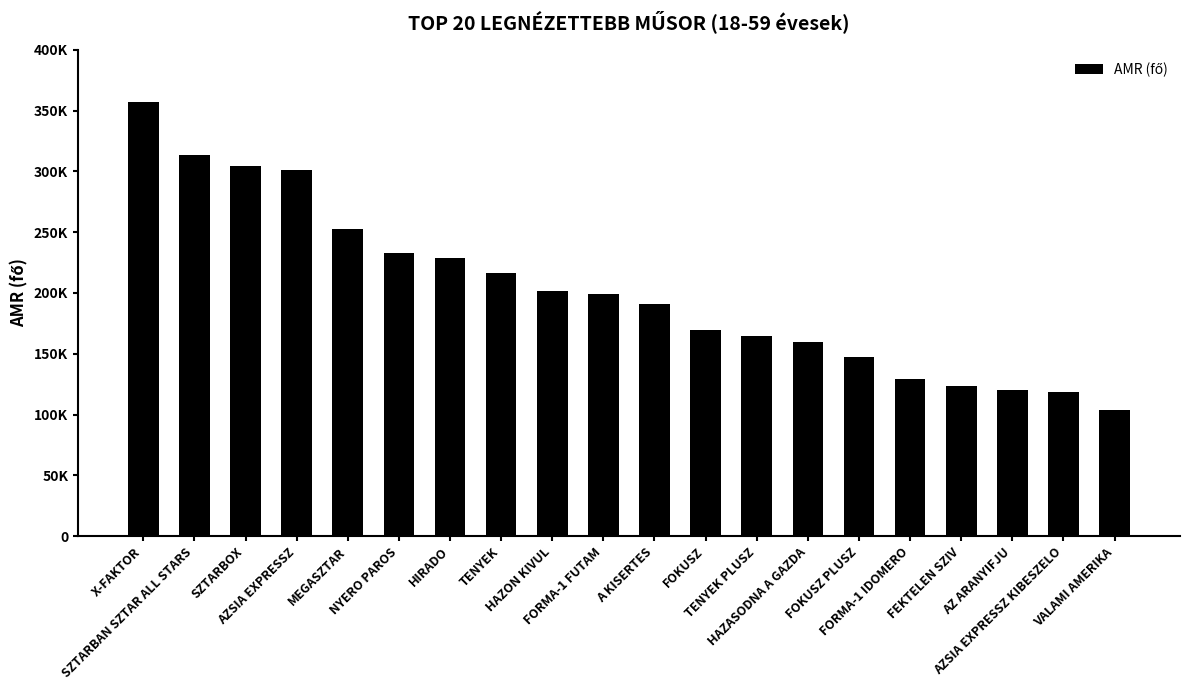

Does the chart contain any negative values?

No